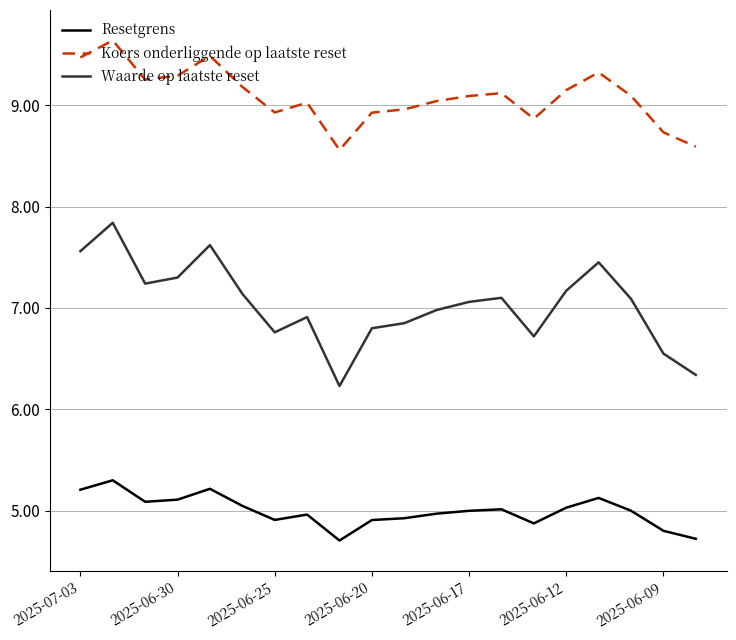

Which series has the widest spread of values?

Waarde op laatste reset